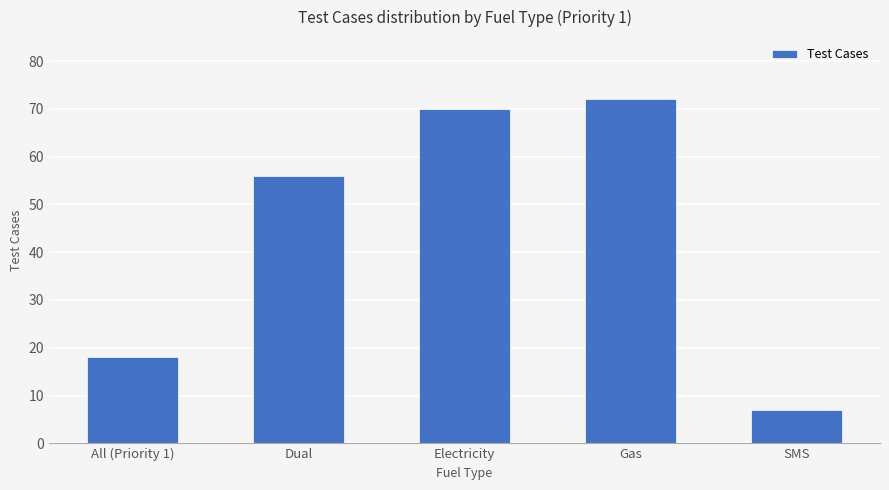

What is the label of the 4th bar from the left?

Gas